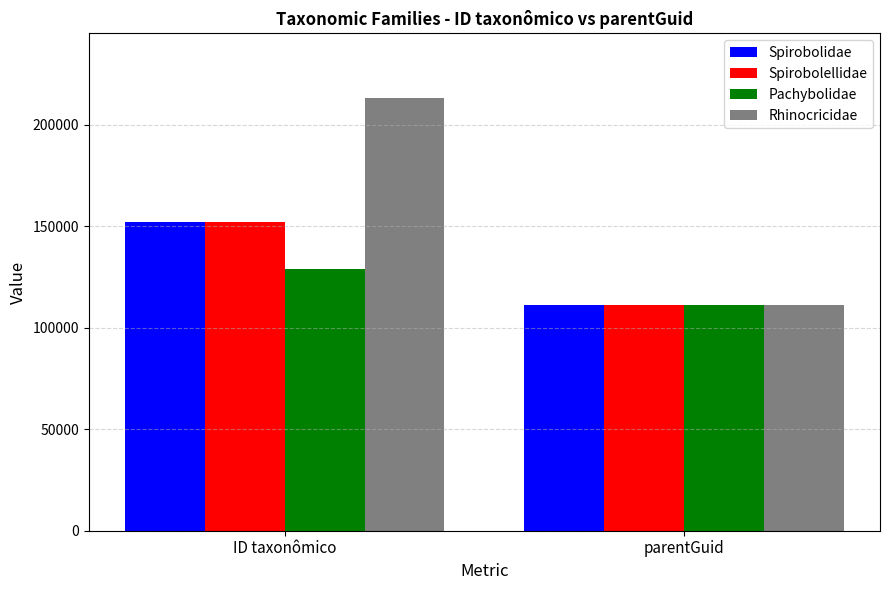

What is the sum of all Spirobolellidae values?

263083